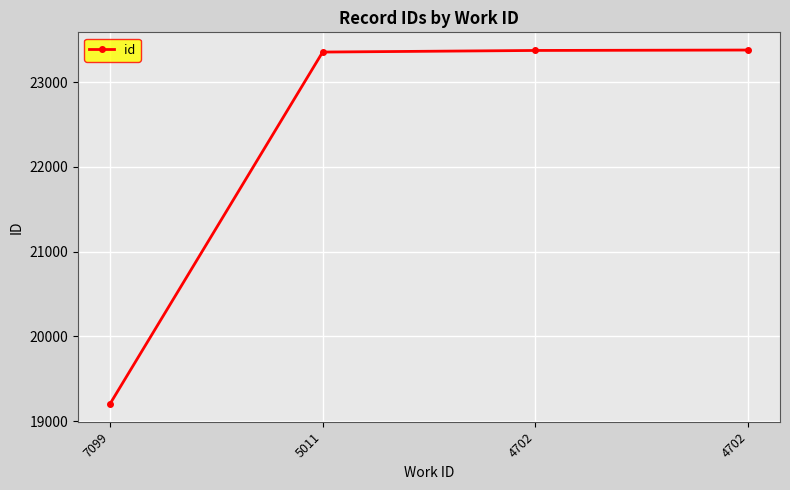

List the labels in order of value, smallest first.

7099, 5011, 4702, 4702